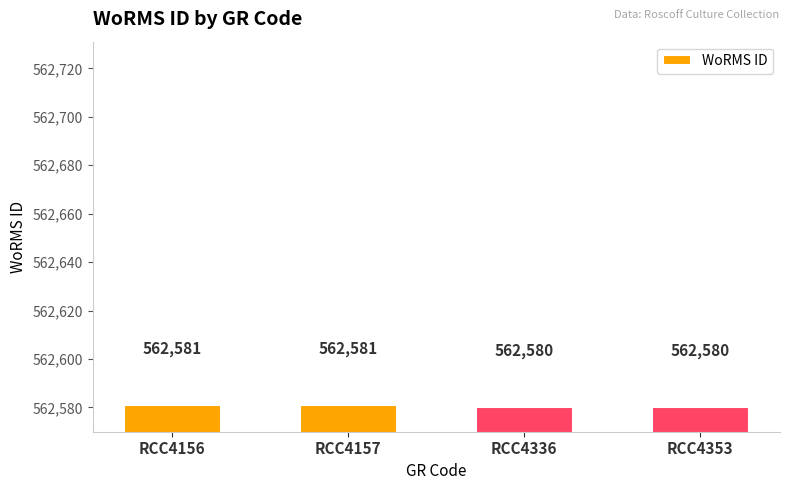

How many data points are less than 562581?

2